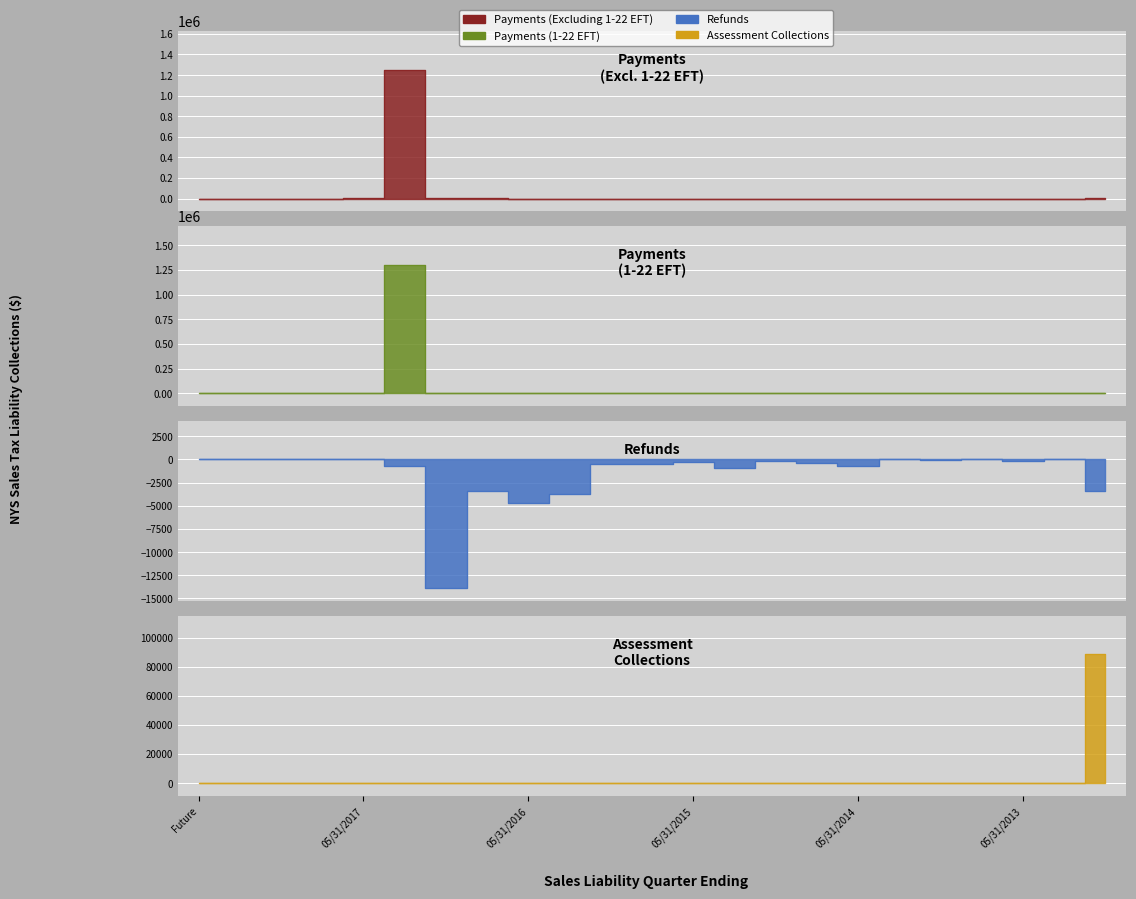

Between 05/31/2013 and 02/28/2017, which is larger?

02/28/2017